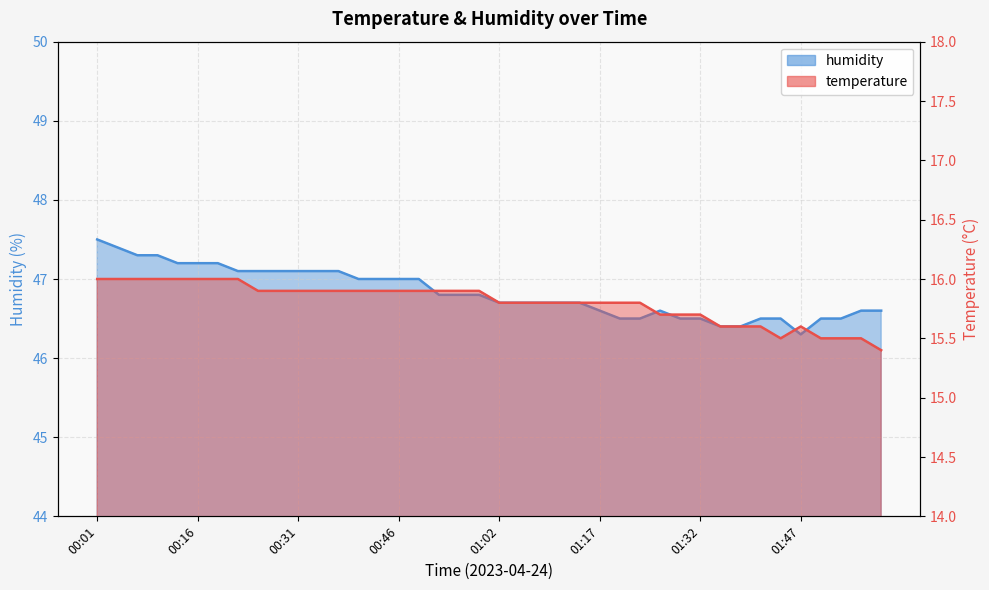

Is it true that temperature equals 15.4 at 01:59?

True